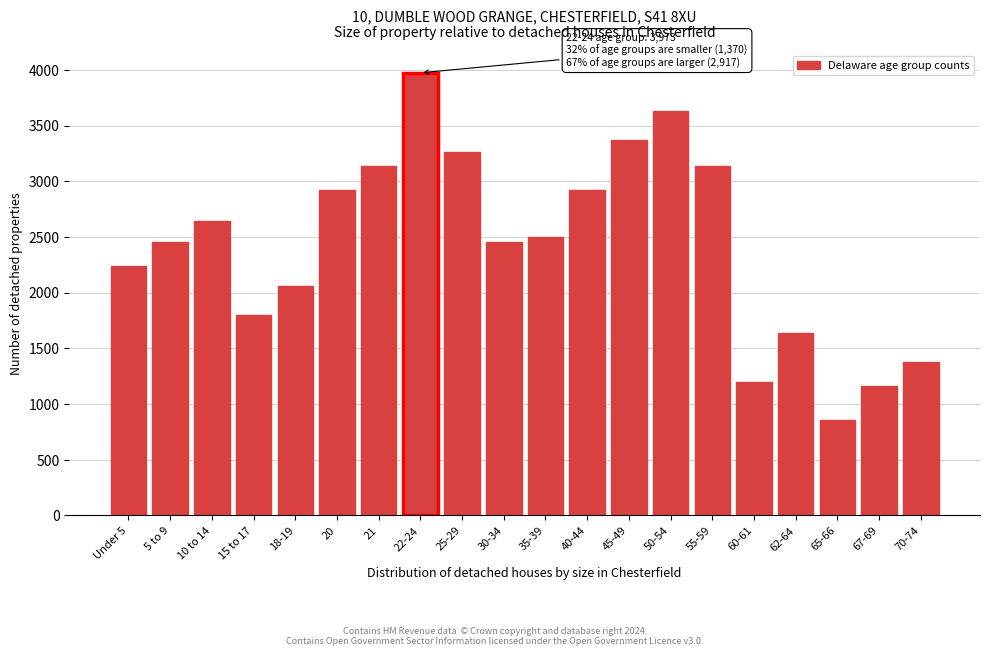

What is the change in value from Under 5 to 50-54?

+1394